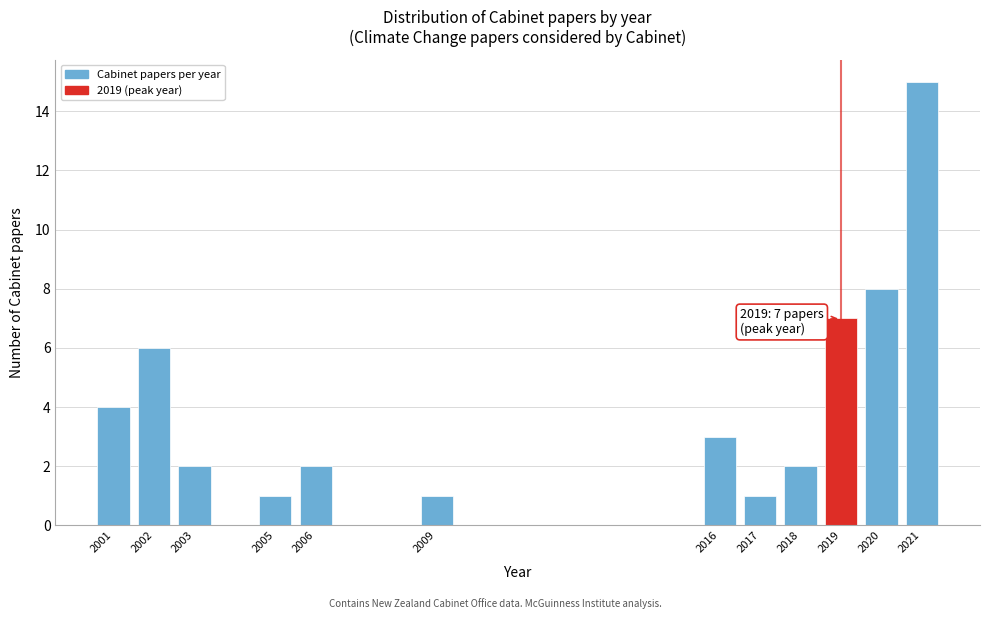

Reading right to left, transcribe all the data shown in this chart.

2021=15	2020=8	2019=7	2018=2	2017=1	2016=3	2009=1	2006=2	2005=1	2003=2	2002=6	2001=4